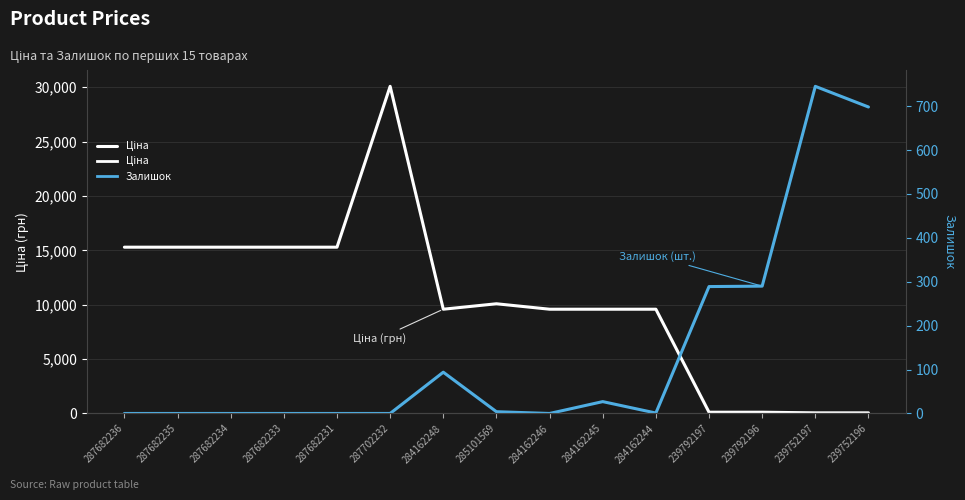

Is this an area chart (filled region under the line)?

No